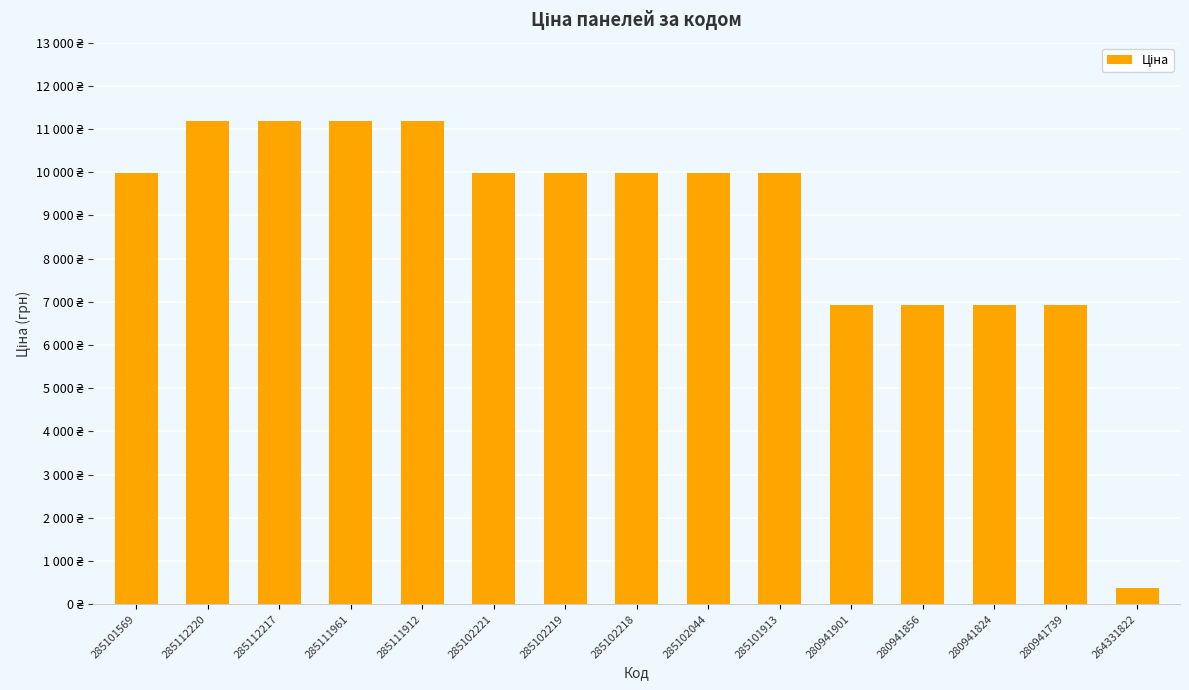

Where is the data nearest to the value 5776?

280941901